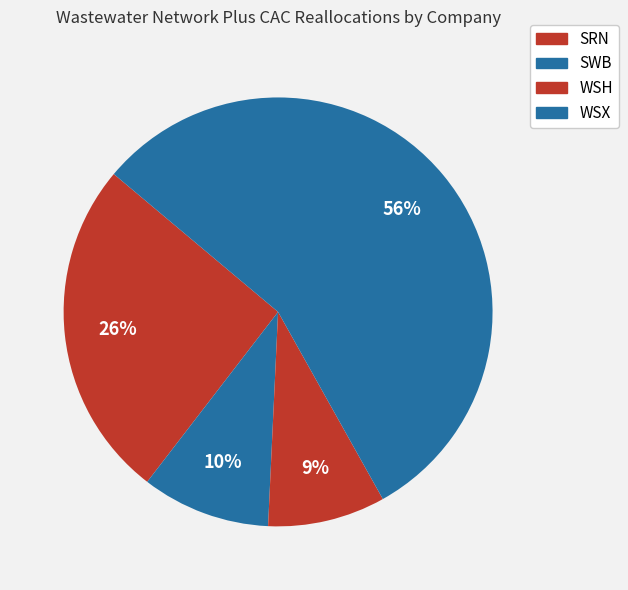

How many slices are in this pie chart?

4